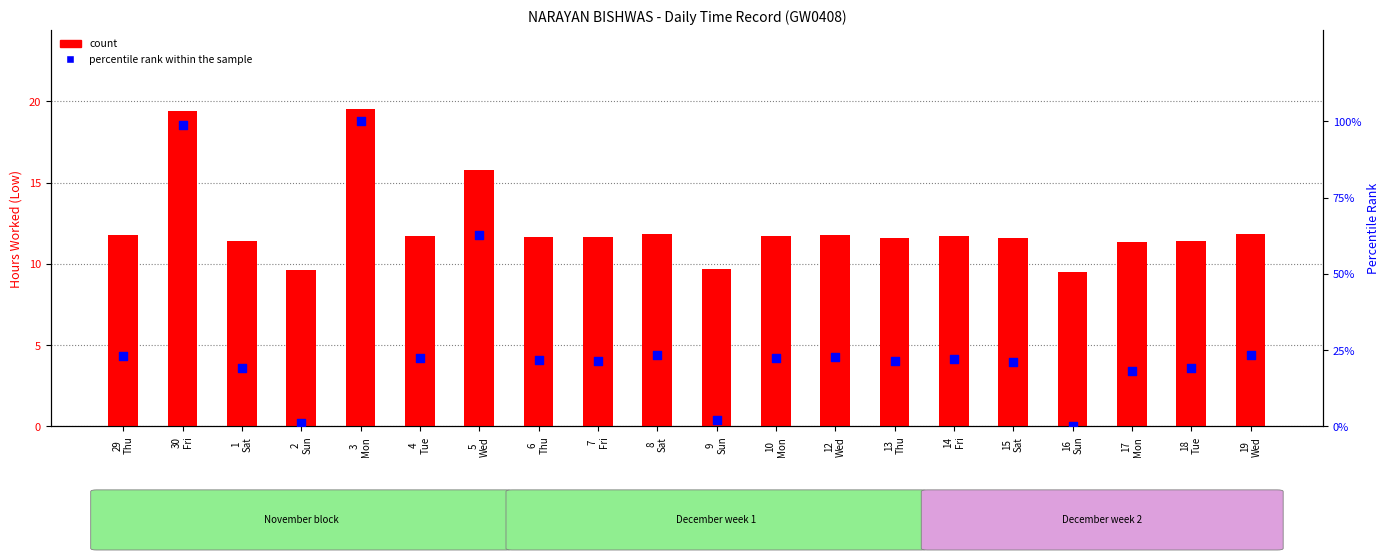

What are all the series names shown in the legend?

count, percentile rank within the sample